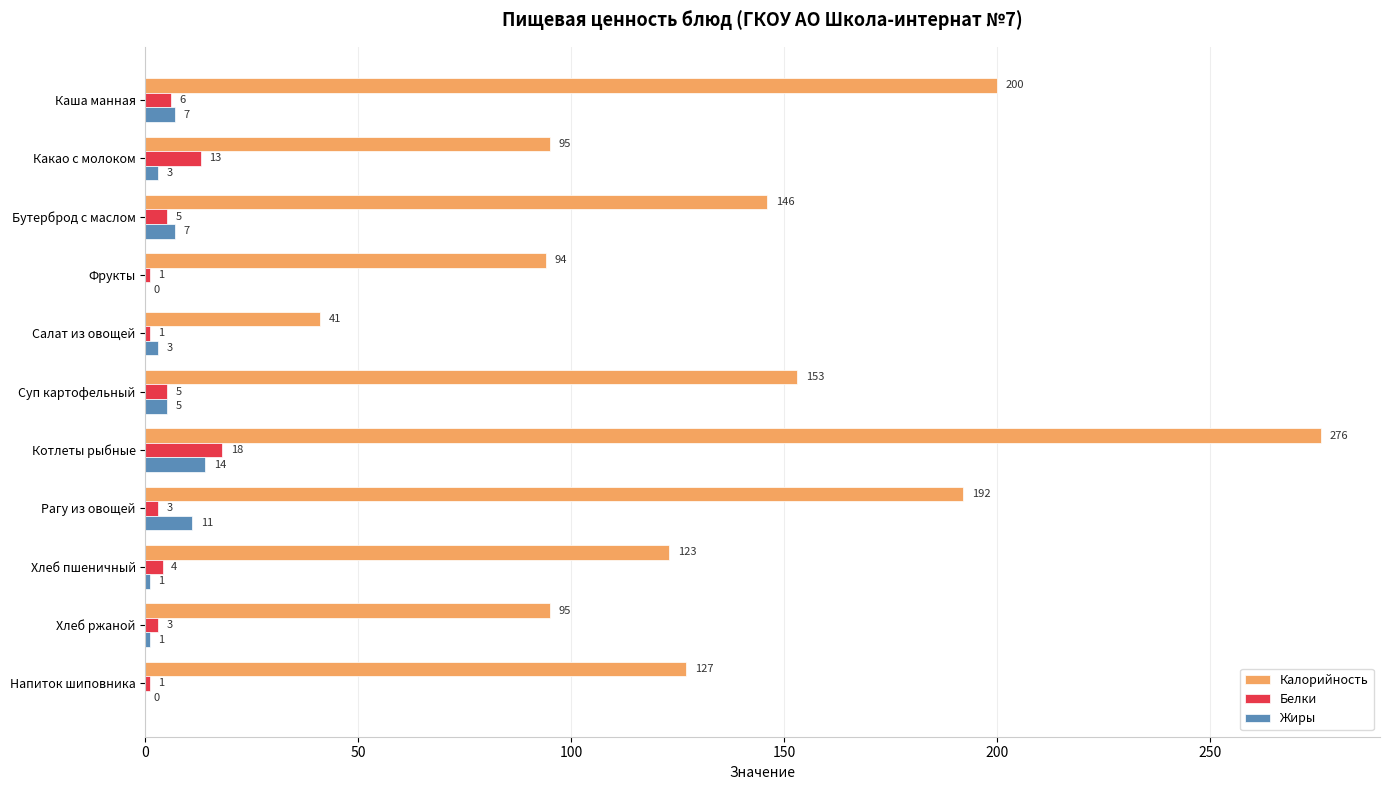

Is the value of Калорийность at Каша манная greater than the value of Белки at Фрукты?

Yes